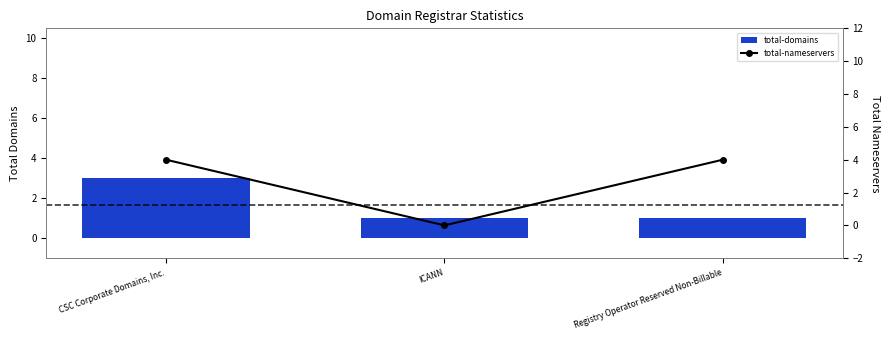

How many total-nameservers values are between 0 and 4?

3